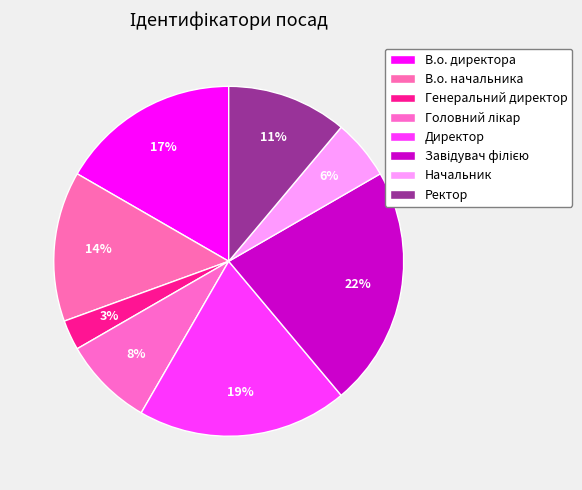

To the nearest percent, what is the average slice percentage?

12%